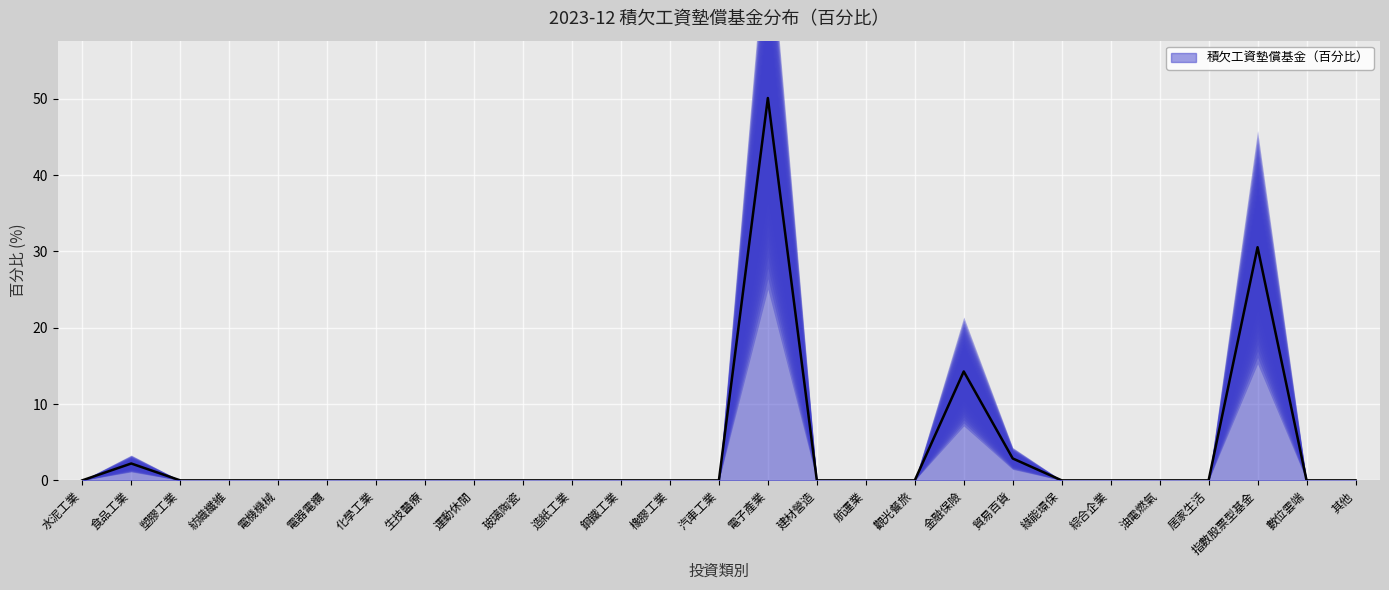

How many data points are above 0?

5